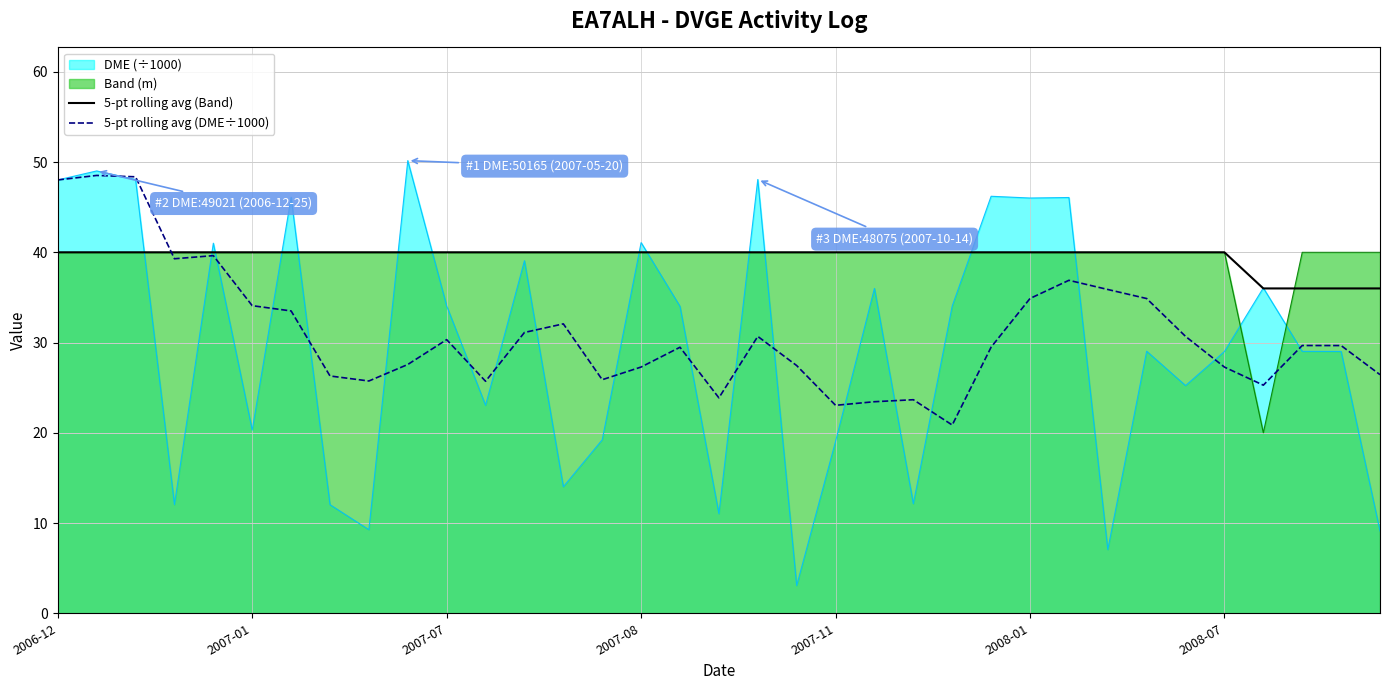

What is the difference between the second highest and second lowest values in the 5-pt rolling avg (Band) series?

4.0